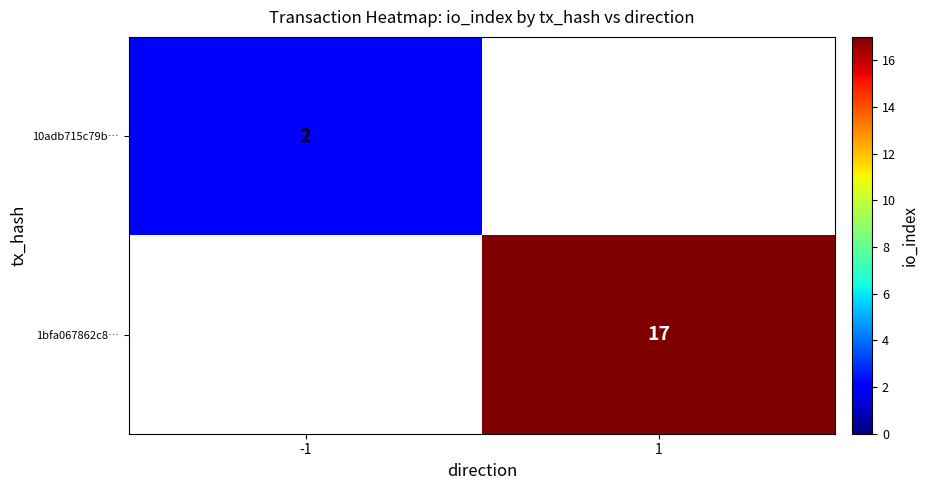

True or false: 10adb715c79b… has a value of 3 at -1.

False